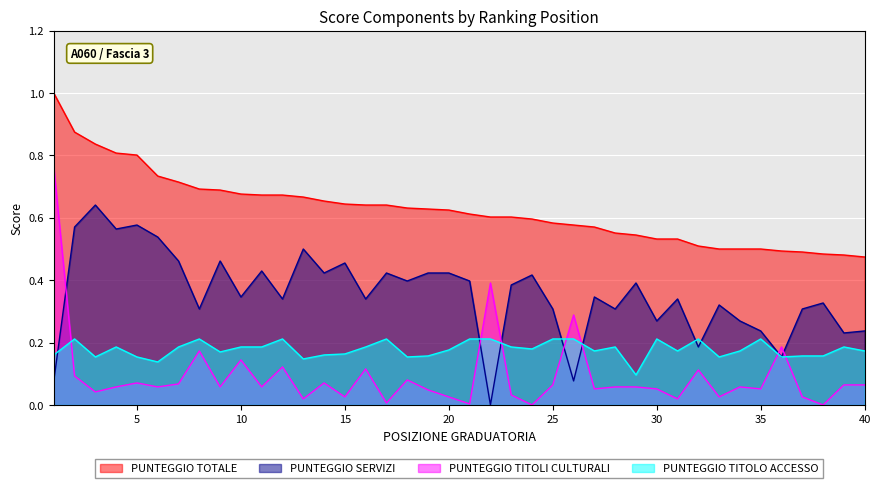

Read the PUNTEGGIO TITOLI CULTURALI value at 16.

0.1